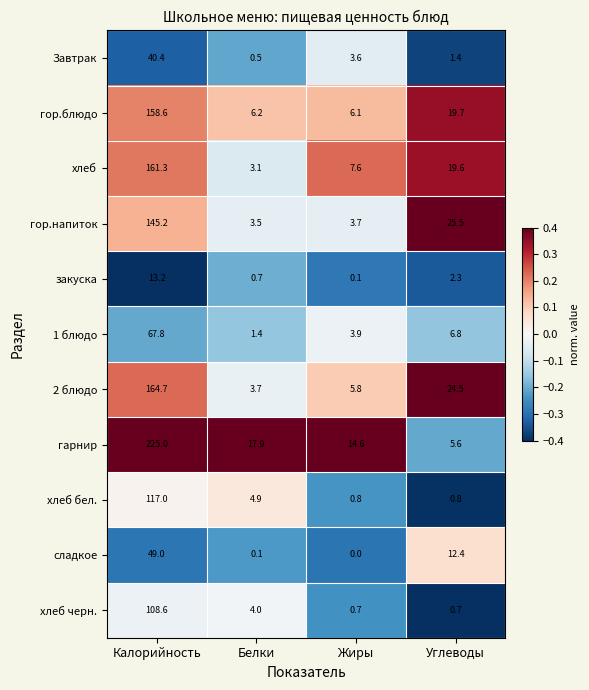

How many values in the гарнир series are below 17?

2